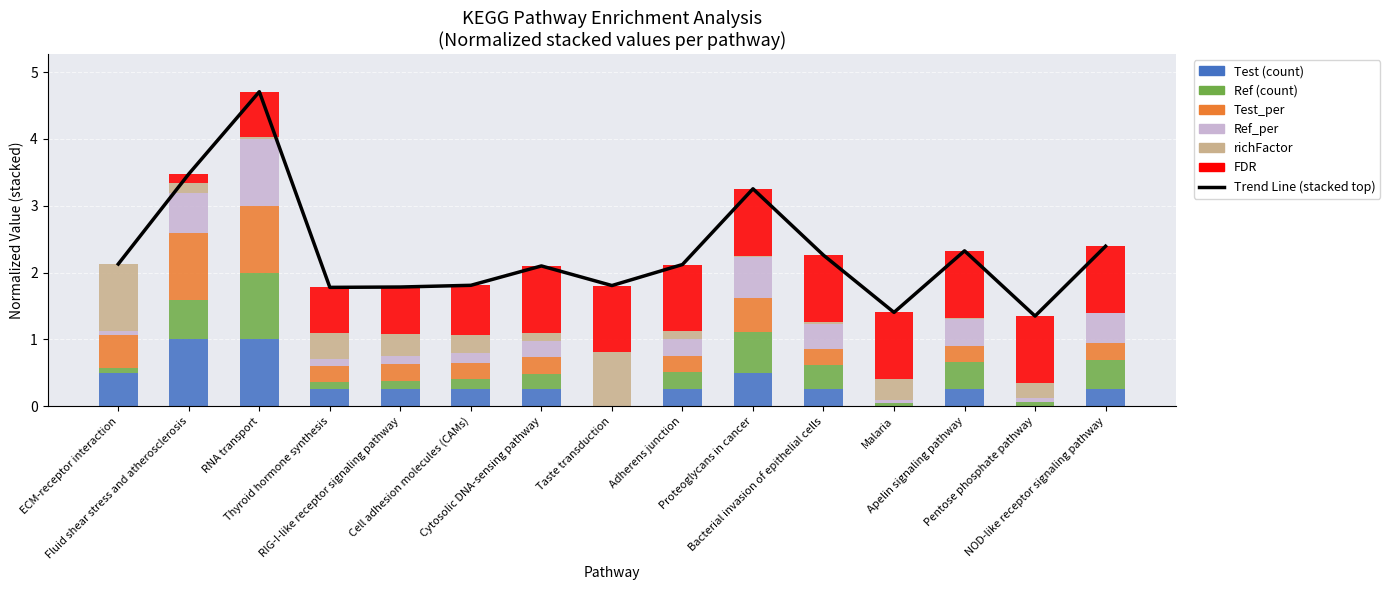

Between Adherens junction and ECM-receptor interaction, which is larger?

ECM-receptor interaction